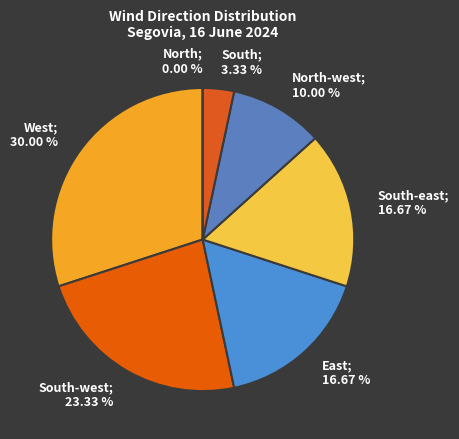

How many slices are in this pie chart?

7